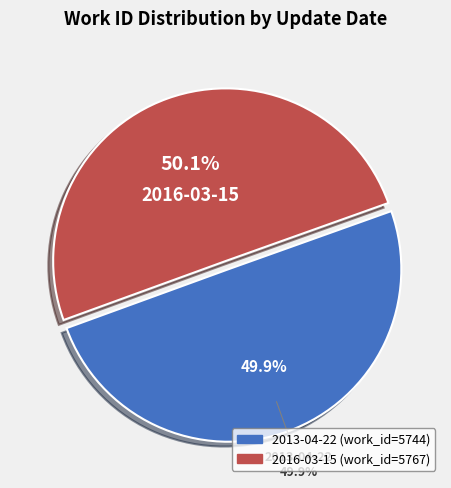

Is it true that 2016-03-15 is 50% of the pie?

True